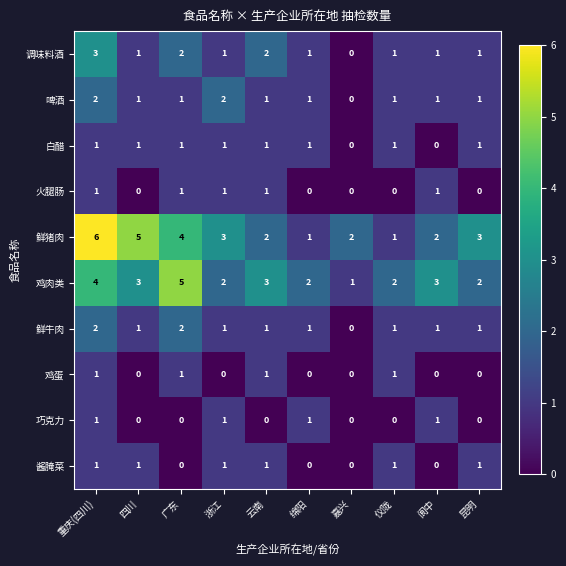

At which category is the sum across all series the highest?

重庆(四川)